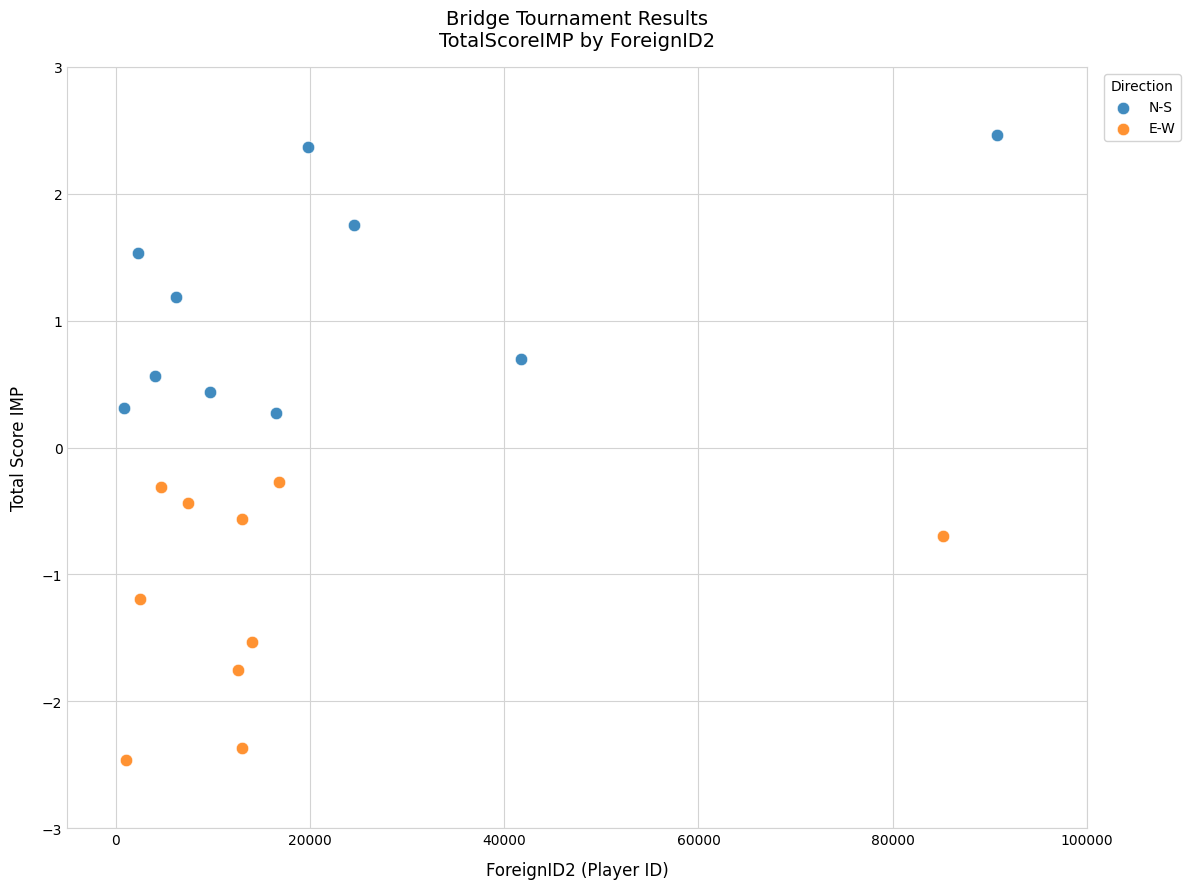

Which series reaches the maximum Y coordinate?

N-S